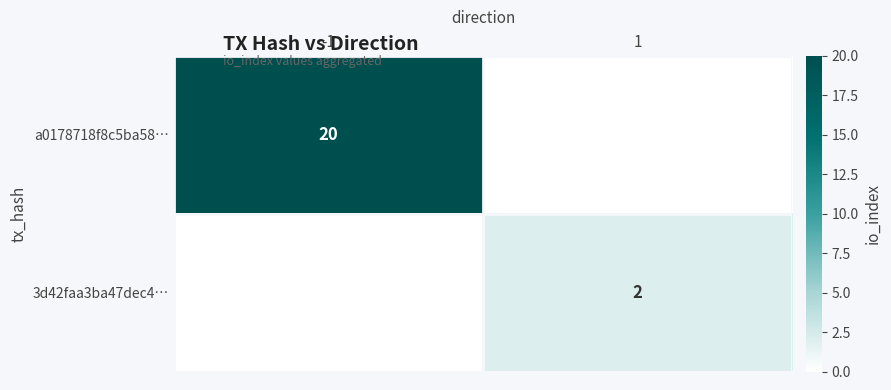

True or false: 3d42faa3ba47dec4… has a value of 1 at 1.

False